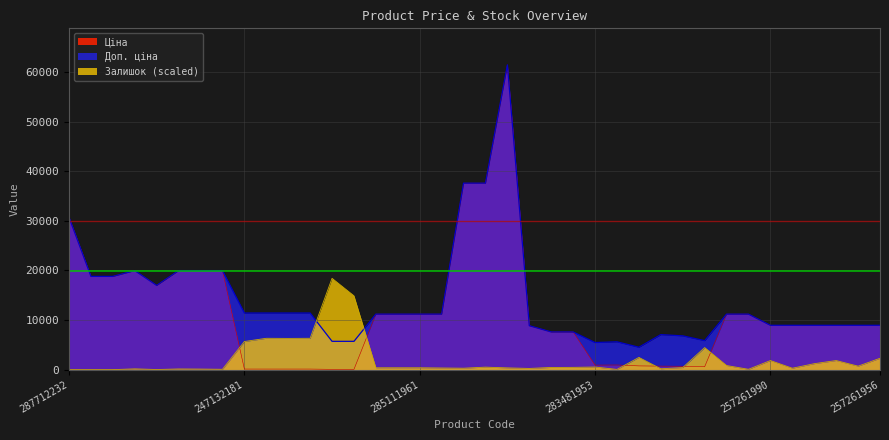

Rank the series by their average value, from lowest to highest.

Залишок (scaled), Ціна, Доп. ціна